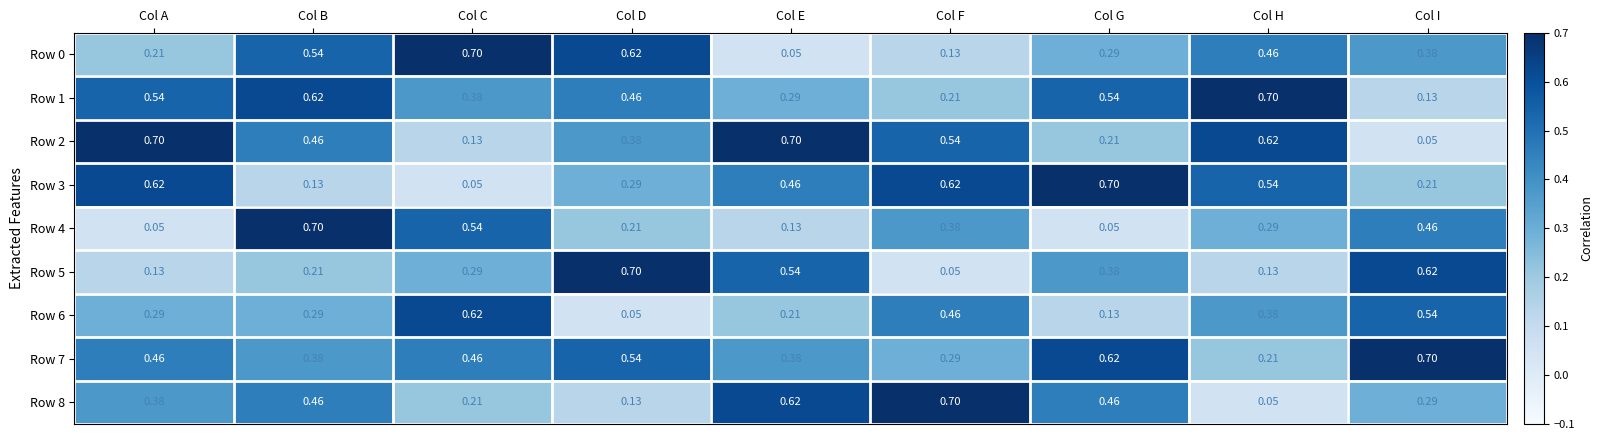

Which category has the highest value in the Row 5 series?

Col D